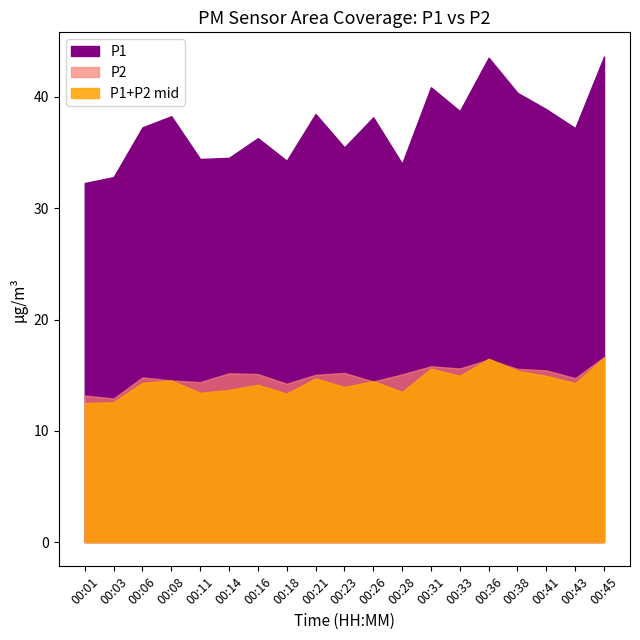

List the labels in order of P2 value, smallest first.

00:03, 00:01, 00:18, 00:11, 00:26, 00:08, 00:43, 00:06, 00:21, 00:28, 00:16, 00:14, 00:23, 00:41, 00:38, 00:33, 00:31, 00:36, 00:45